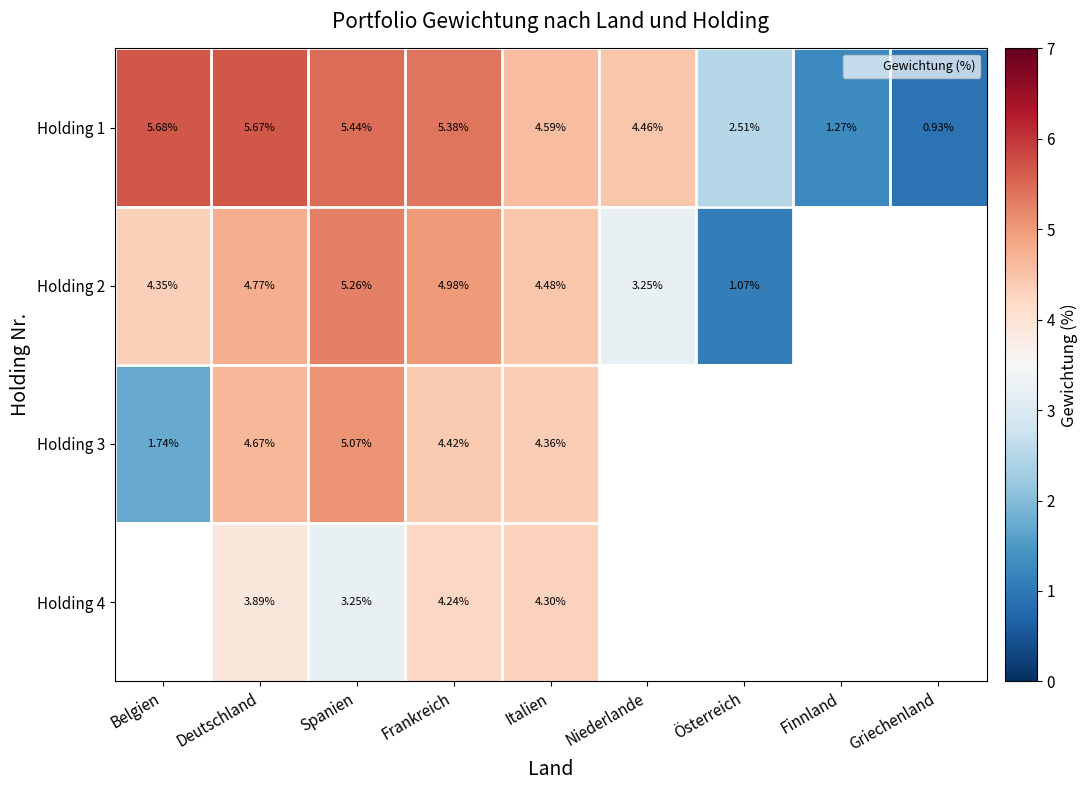

Count the number of categories in the chart.

9